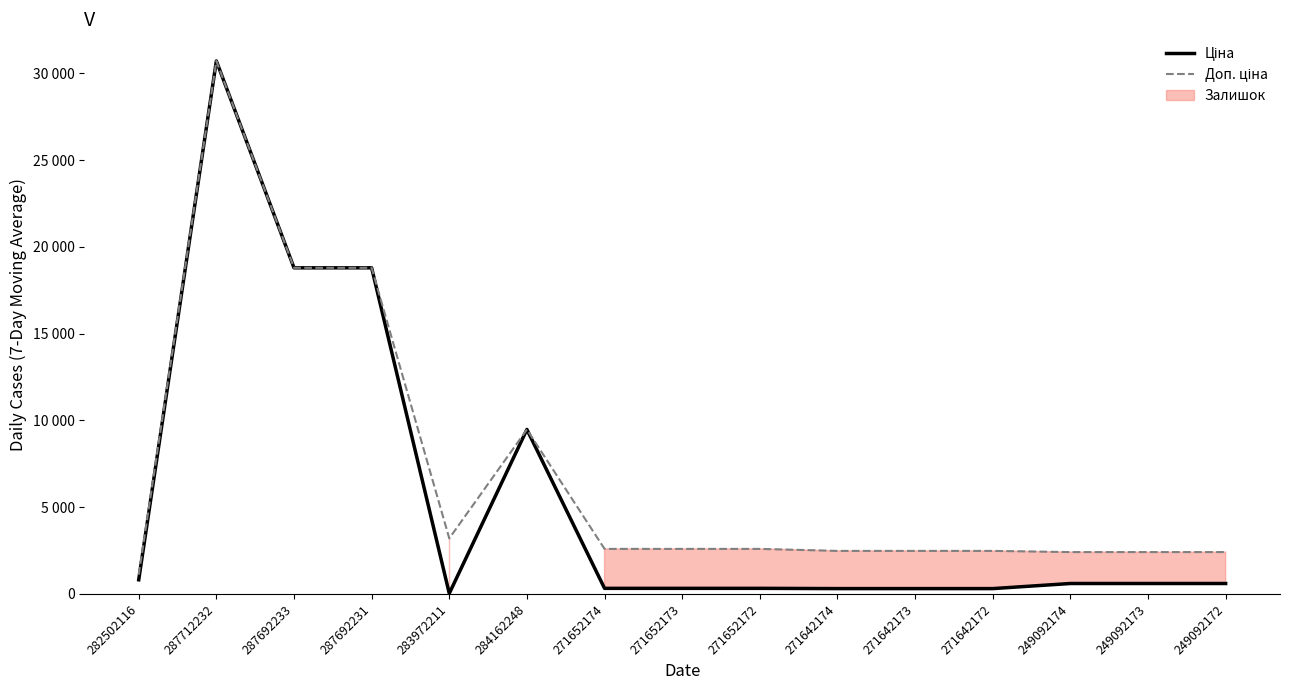

Is it true that Доп. ціна equals 18796.8 at 287692233?

True